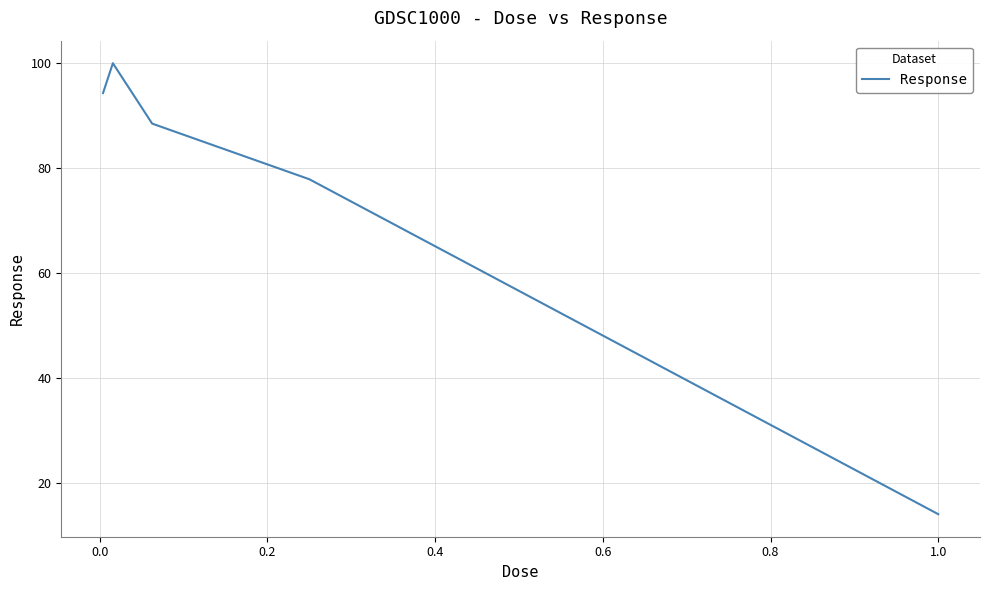

What is the greatest value displayed?

100.0